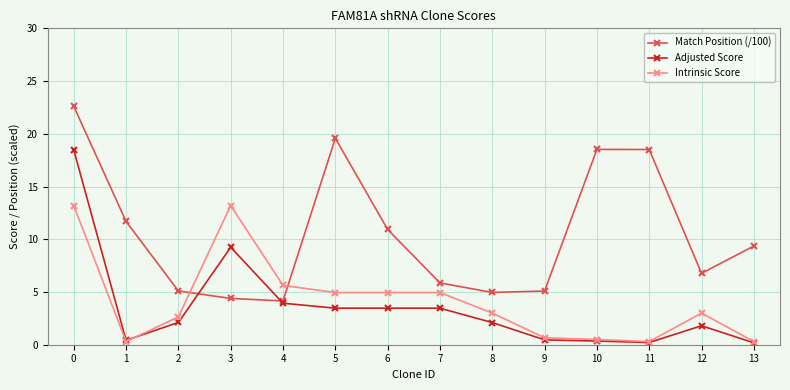

How many values in the Match Position (/100) series exceed 9?

7